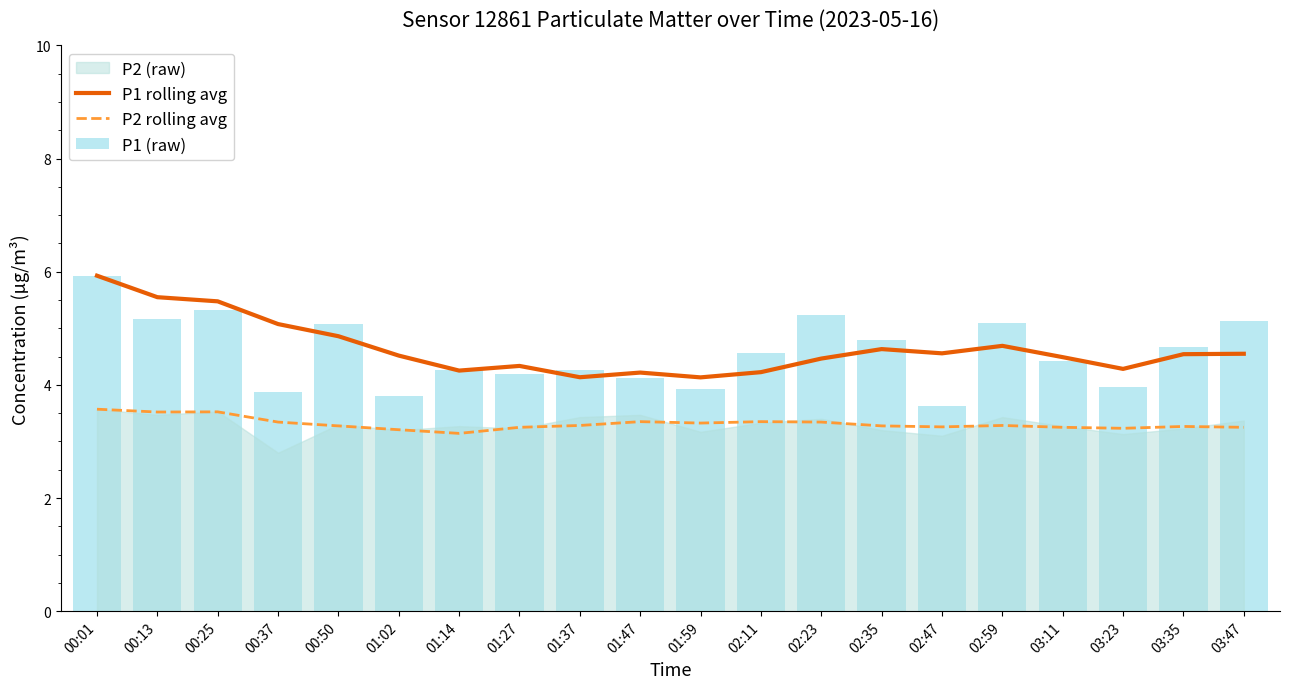

What is the difference between the highest and lowest values at 00:13?

2.0